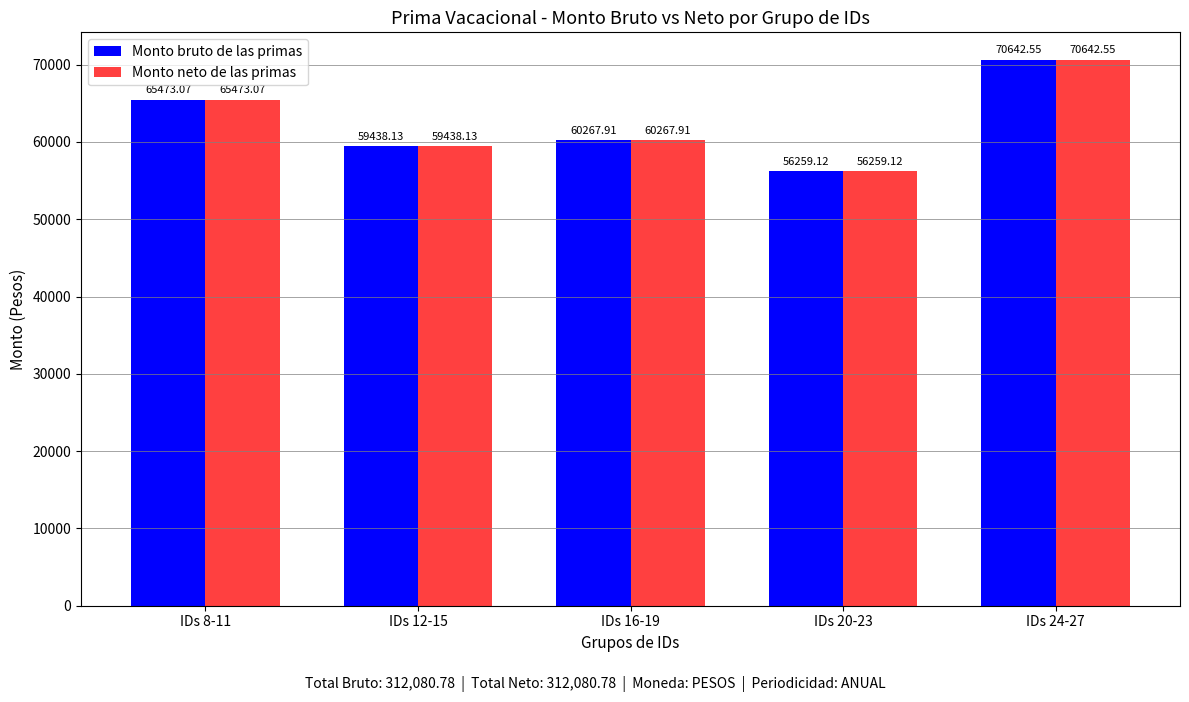

List the labels in order of Monto neto de las primas value, largest first.

IDs 24-27, IDs 8-11, IDs 16-19, IDs 12-15, IDs 20-23